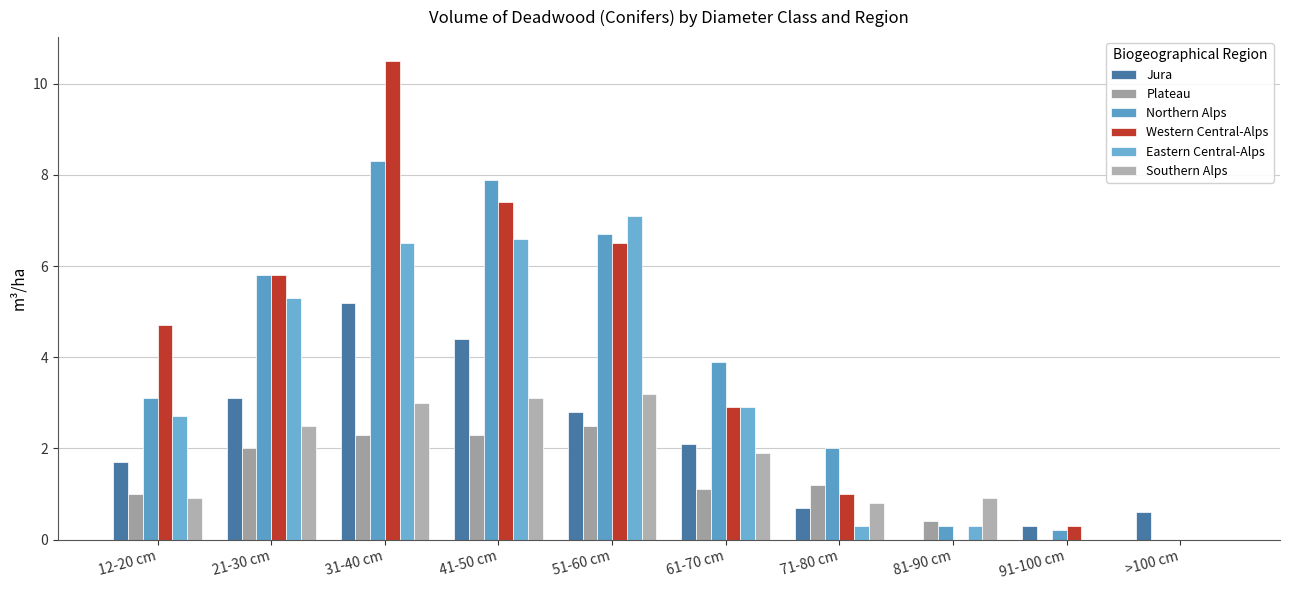

The value of Northern Alps at 31-40 cm is 11.3. True or false?

False